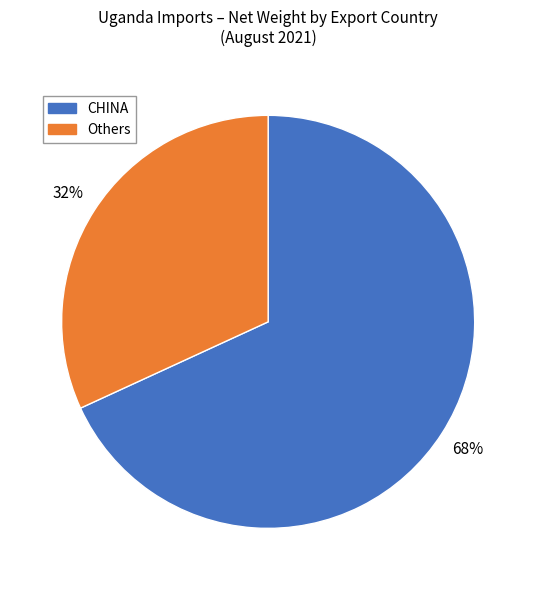

To the nearest percent, what is the average slice percentage?

50%